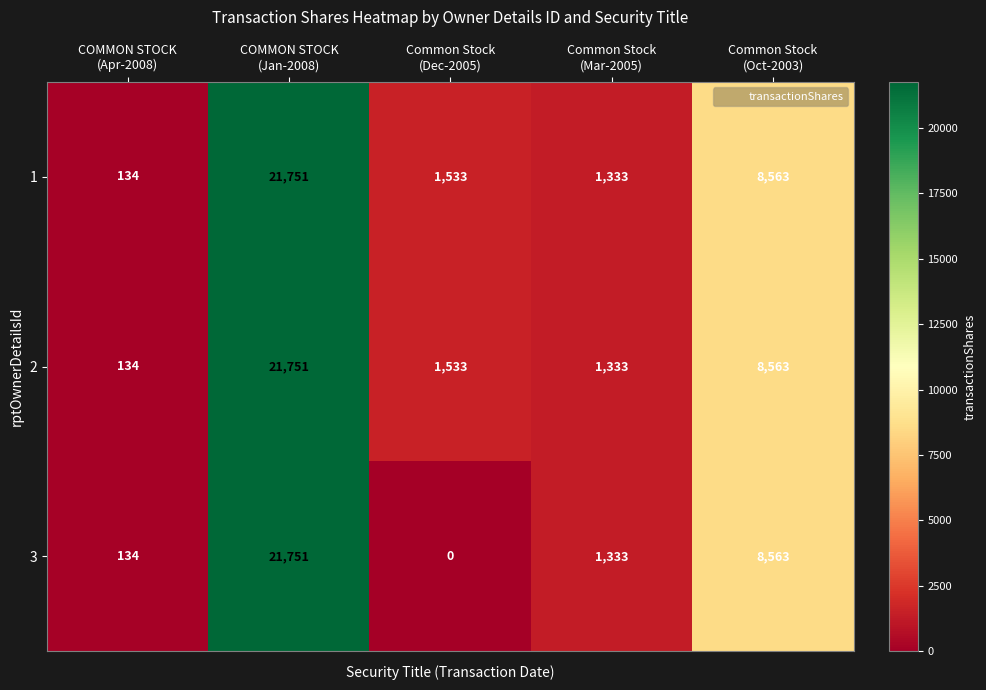

What is the average value of the 2 series?

6663